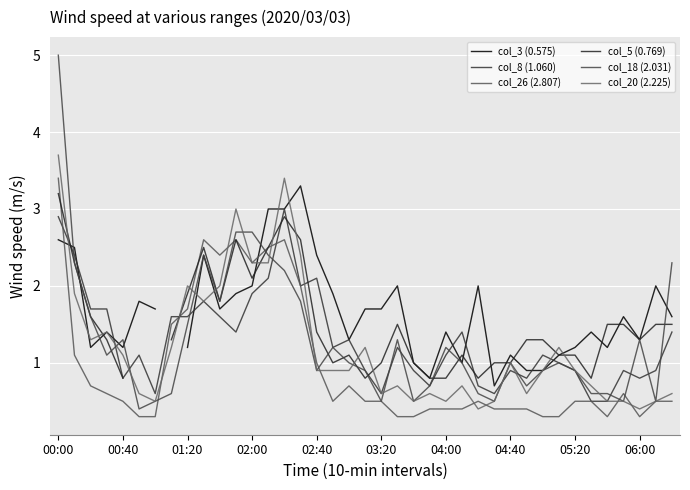

List the labels in order of col_18 (2.031) value, smallest first.

03:20, 04:00, 20, 22, 27, 35, 37, 04:40, 26, 33, 34, 23, 29, 16, 19, 30, 32, 18, 25, 28, 31, 02:00, 17, 24, 02:40, 21, 36, 05:20, 01:20, 10, 15, 14, 00:40, 38, 06:00, 13, 11, 12, 00:00